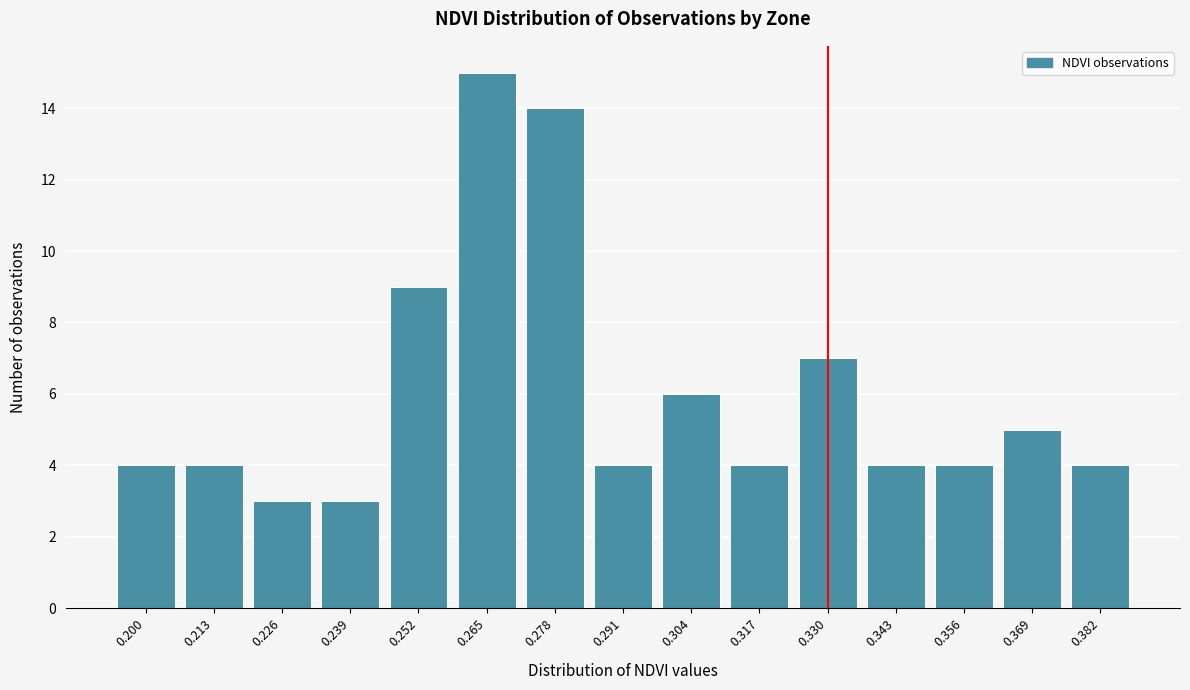

Reading left to right, list all the values displayed in this chart.

4	4	3	3	9	15	14	4	6	4	7	4	4	5	4